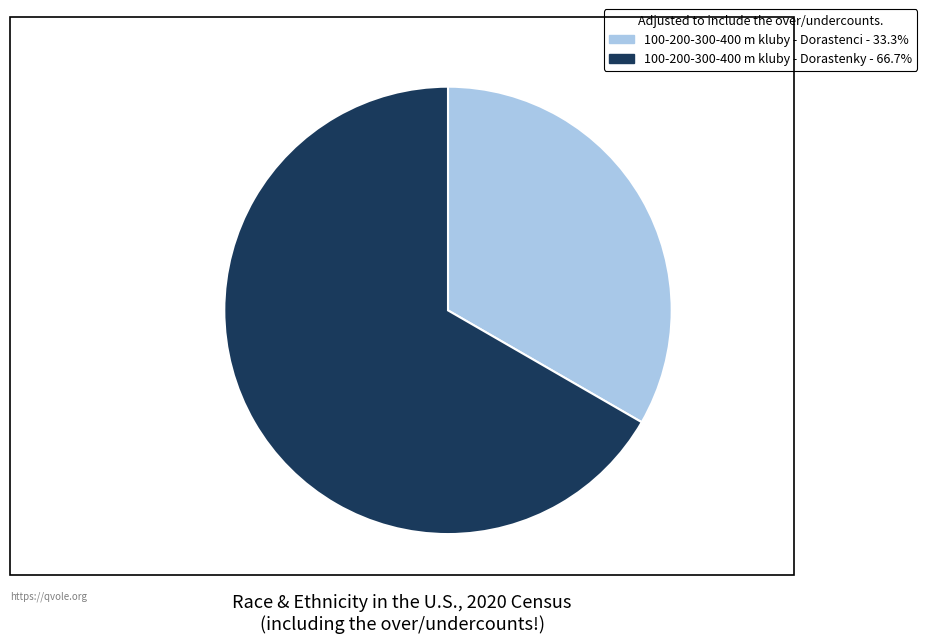

Is it true that 100-200-300-400 m kluby - Dorastenci is 33% of the pie?

True